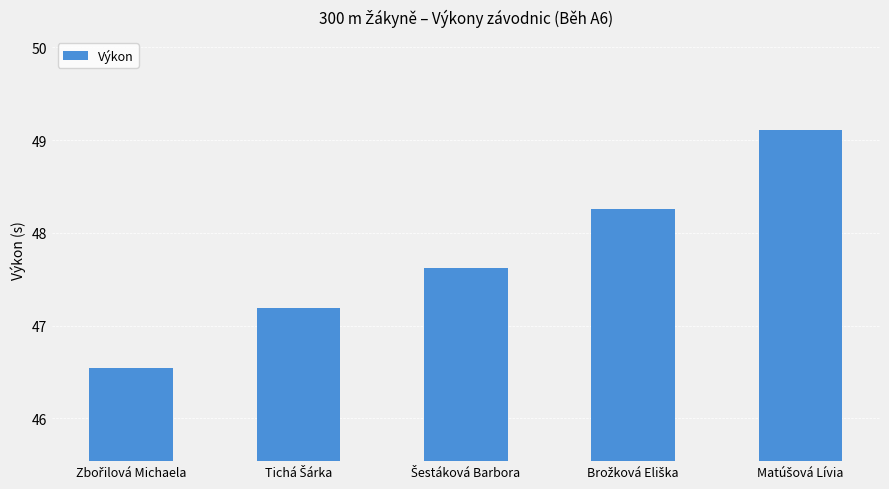

What is the maximum value shown in the chart?

49.1